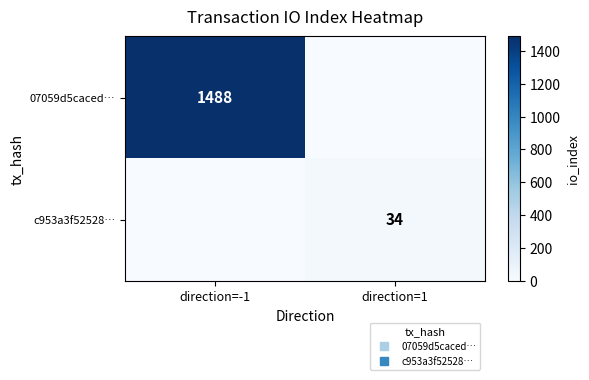

What is the maximum value shown in the chart?

1488